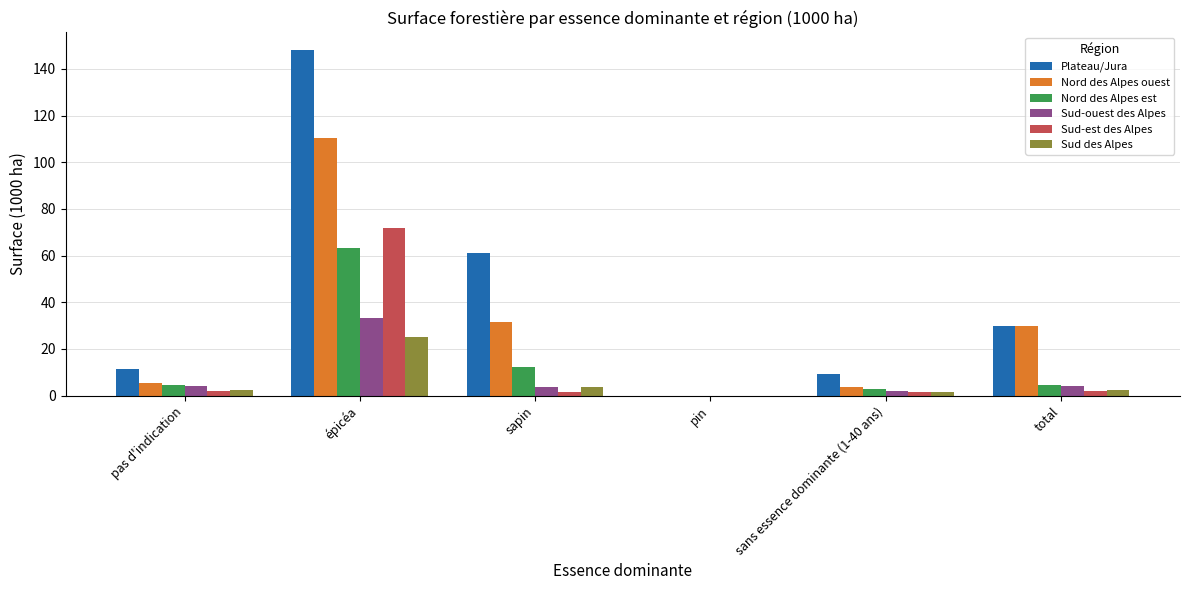

Where is Plateau/Jura nearest to the value 74?

sapin